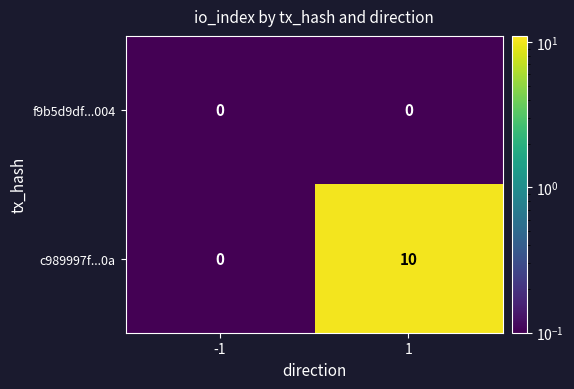

True or false: c989997f...0a has a value of 0 at -1.

True